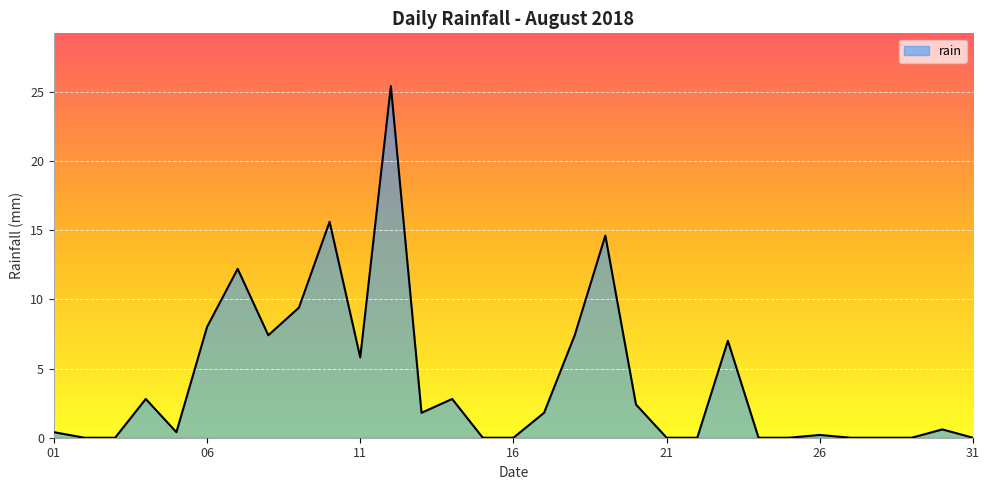

What is the average value?

4.1